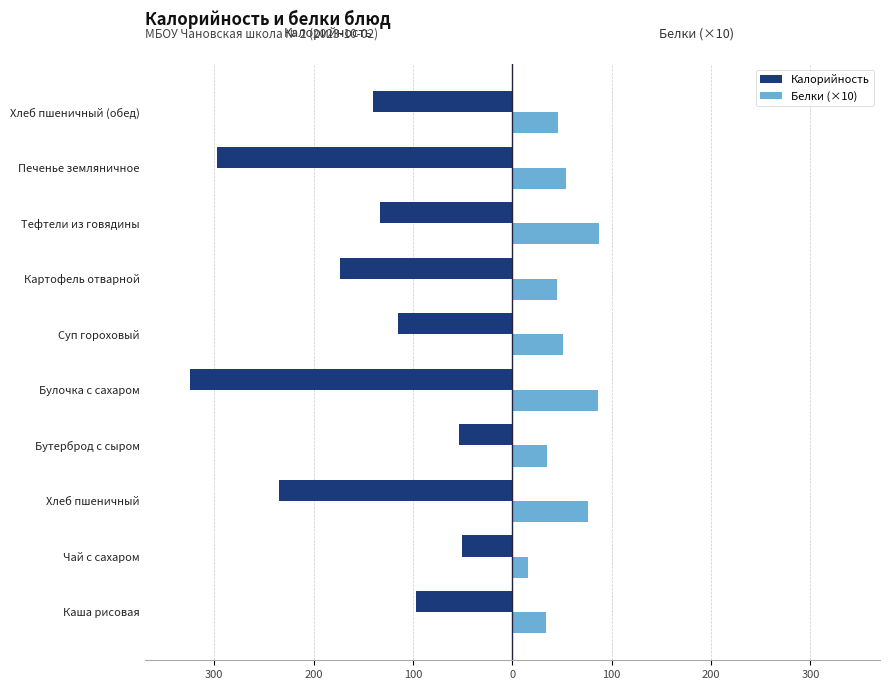

What are all the series names shown in the legend?

Калорийность, Белки (×10)